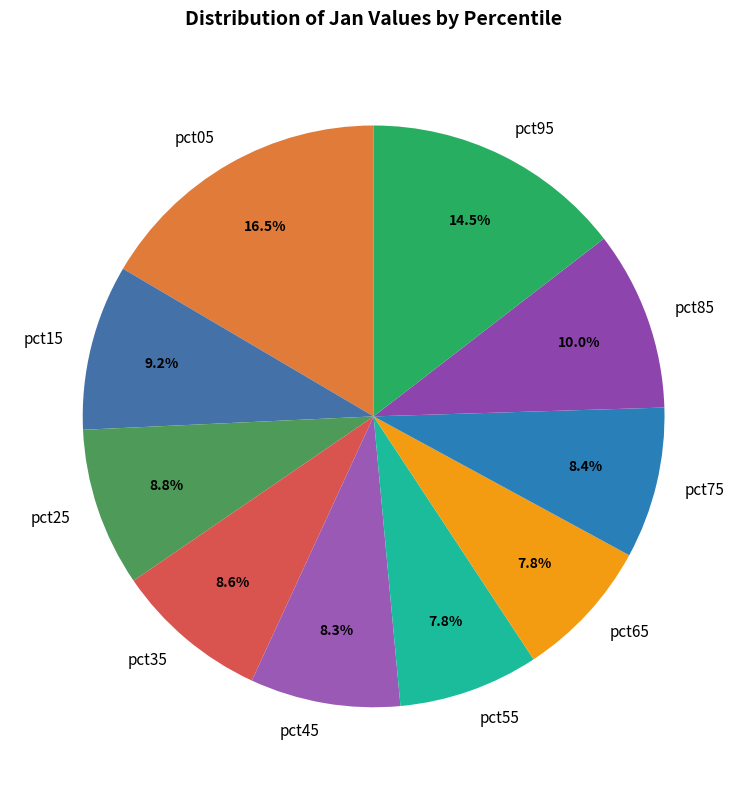

To the nearest percent, what is the combined percentage of pct95 and pct85?

25%